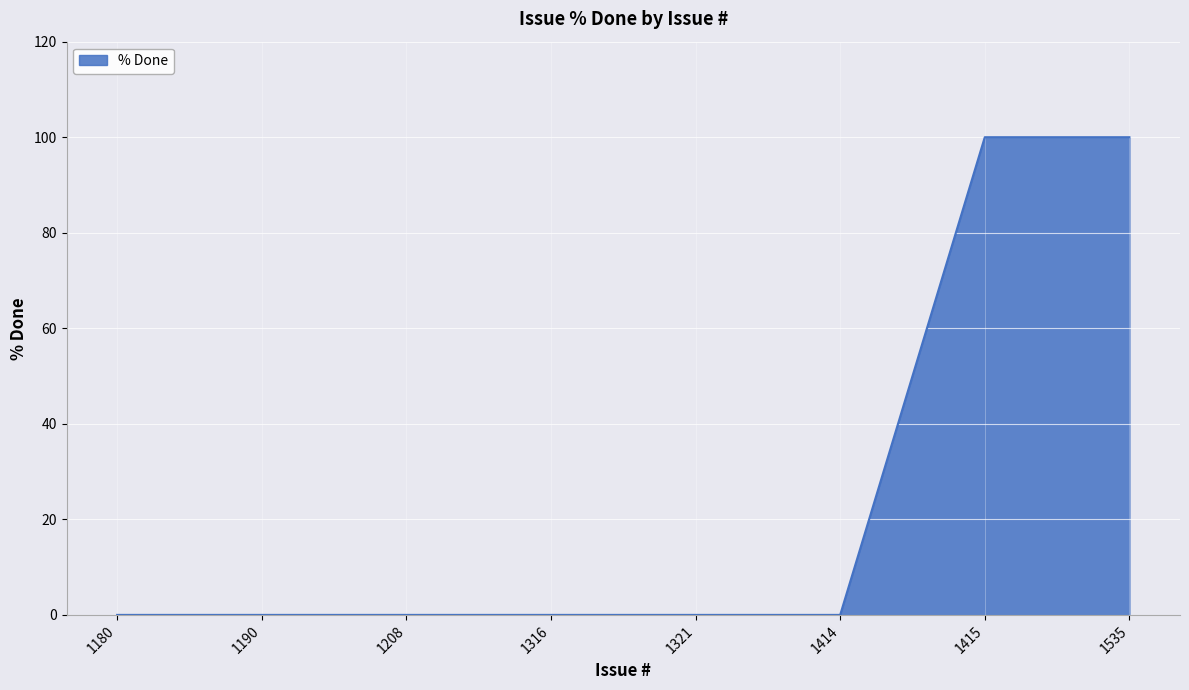

True or false: the data shows 58 at 1316.

False